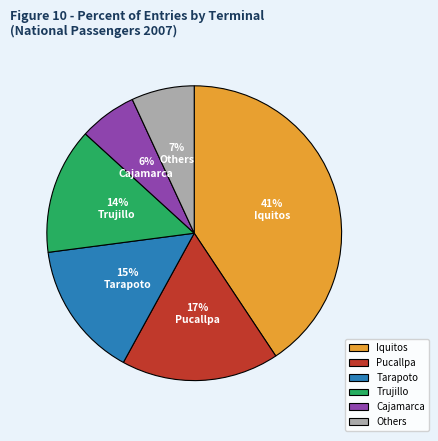

Which slice is the smallest?

Cajamarca